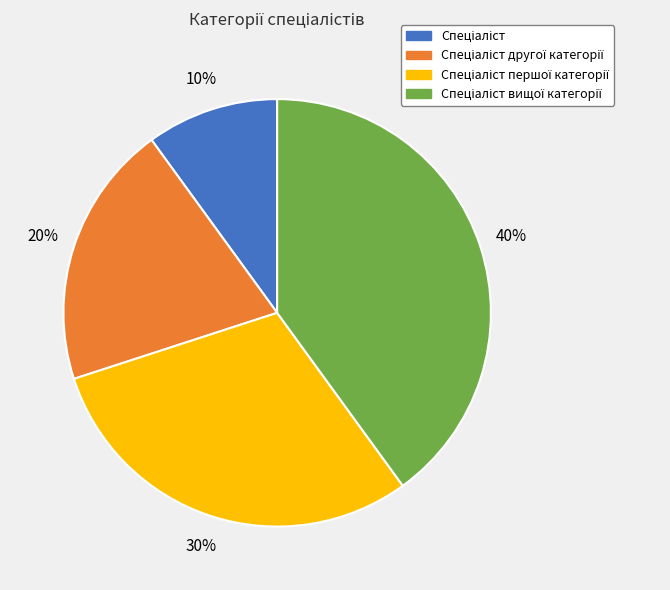

Is there any slice that represents more than half of the pie?

No